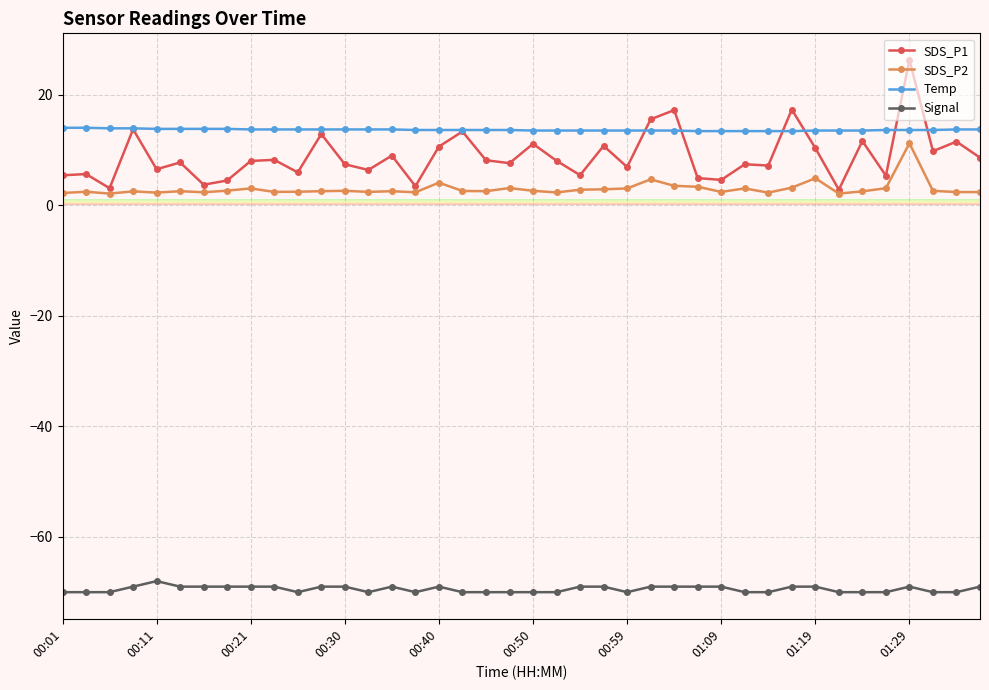

Count the number of categories in the chart.

40